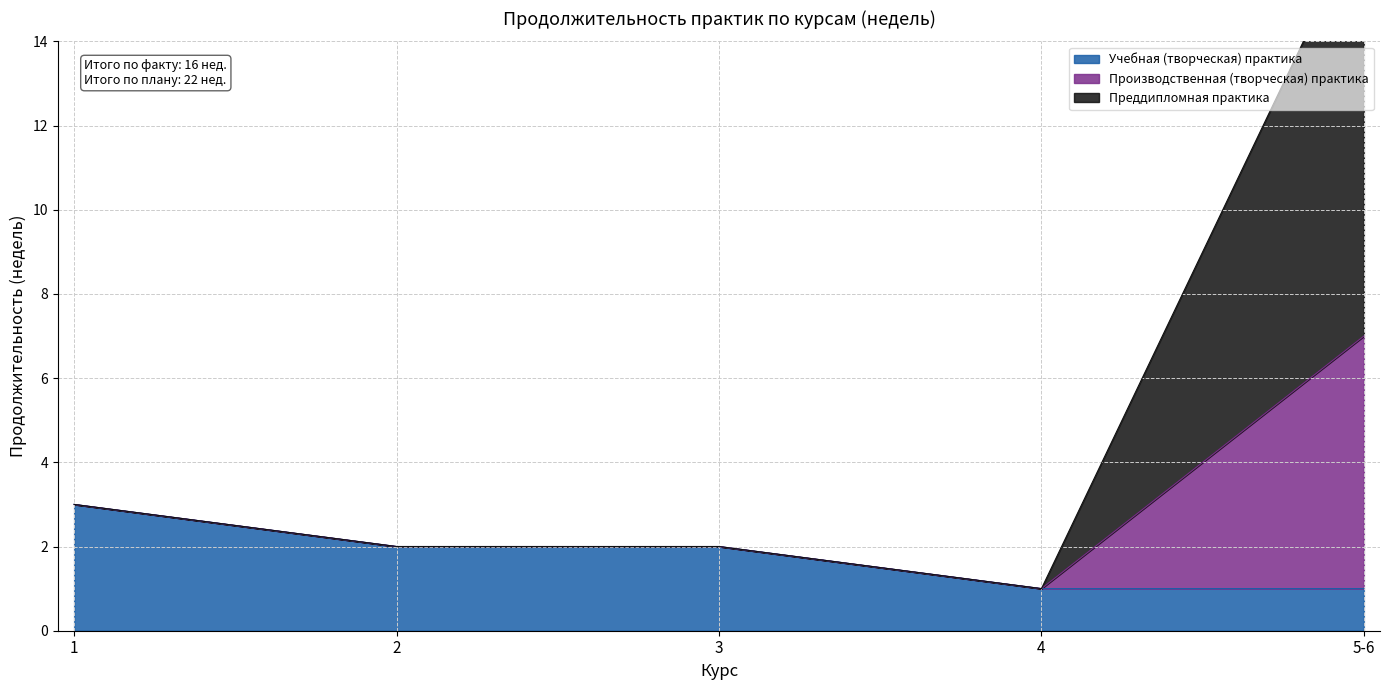

True or false: Учебная (творческая) практика has a value of 1 at 5-6.

True